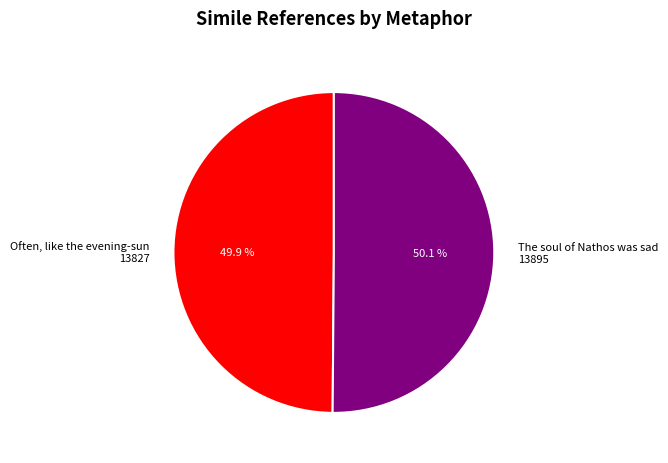

What percentage do Often, like the evening-sun 13827 and The soul of Nathos was sad 13895 together represent?

100.0%